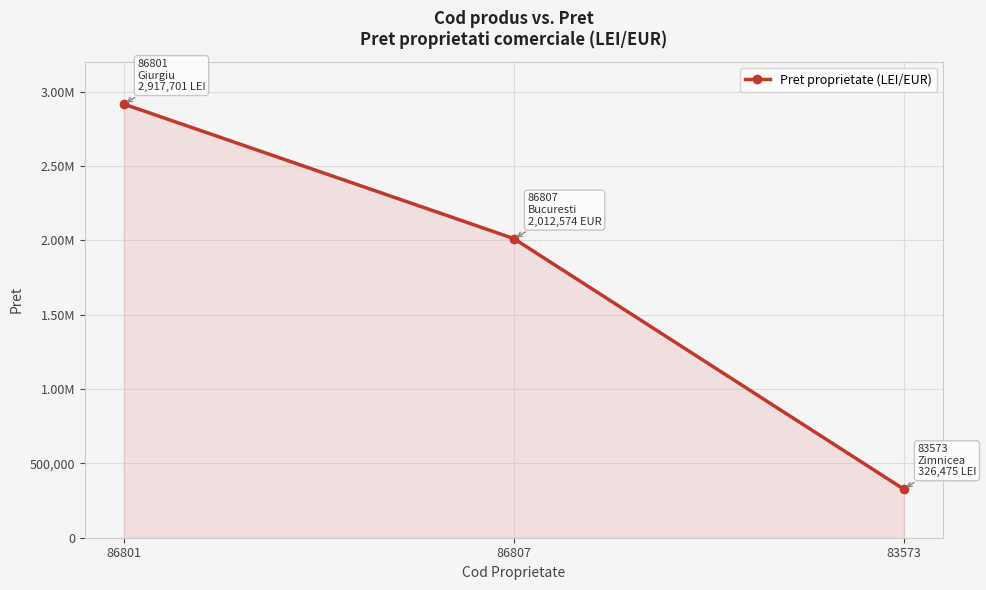

Is it true that the value at 86807 is 2783768.4?

False